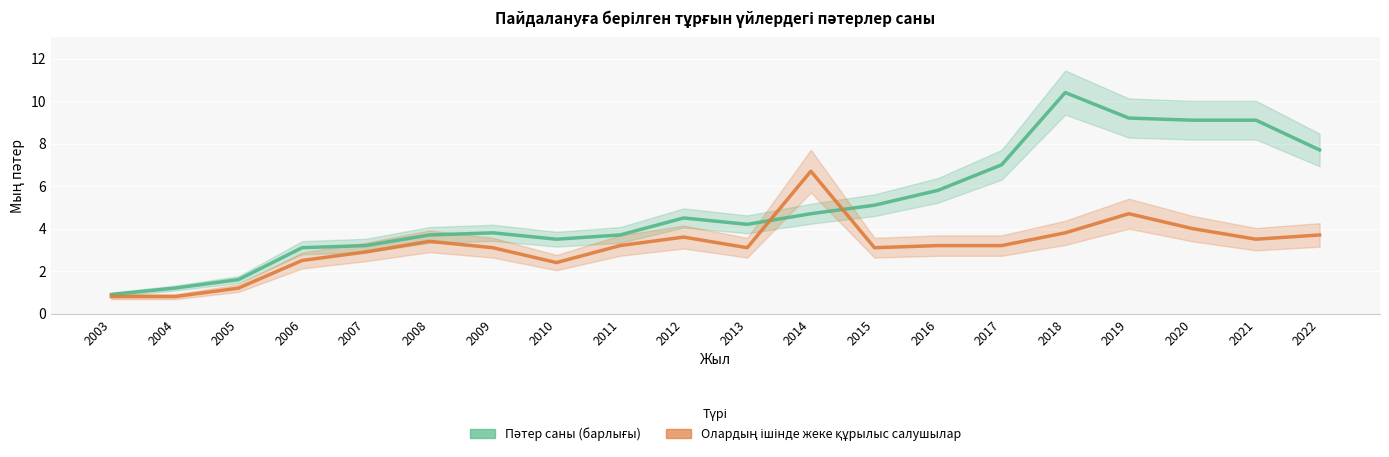

What is the average value of the Олардың ішінде жеке құрылыс салушылар series?

3.1